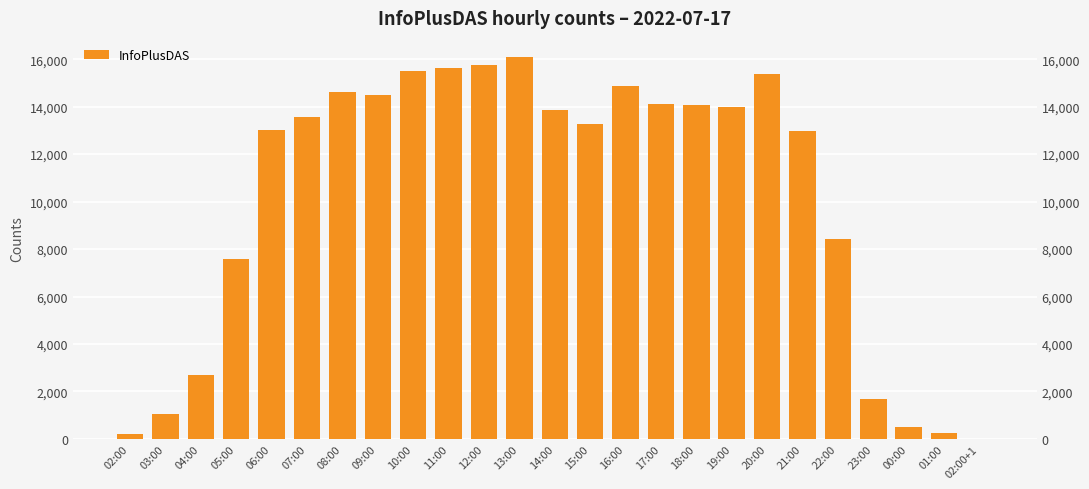

What is the difference between the maximum and second lowest values?

15902